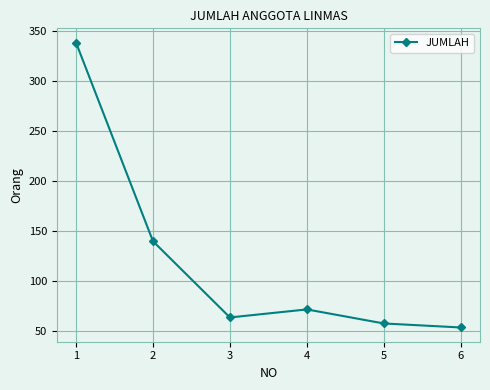

Approximately how many times larger is the value at 2 compared to 4?

1.9